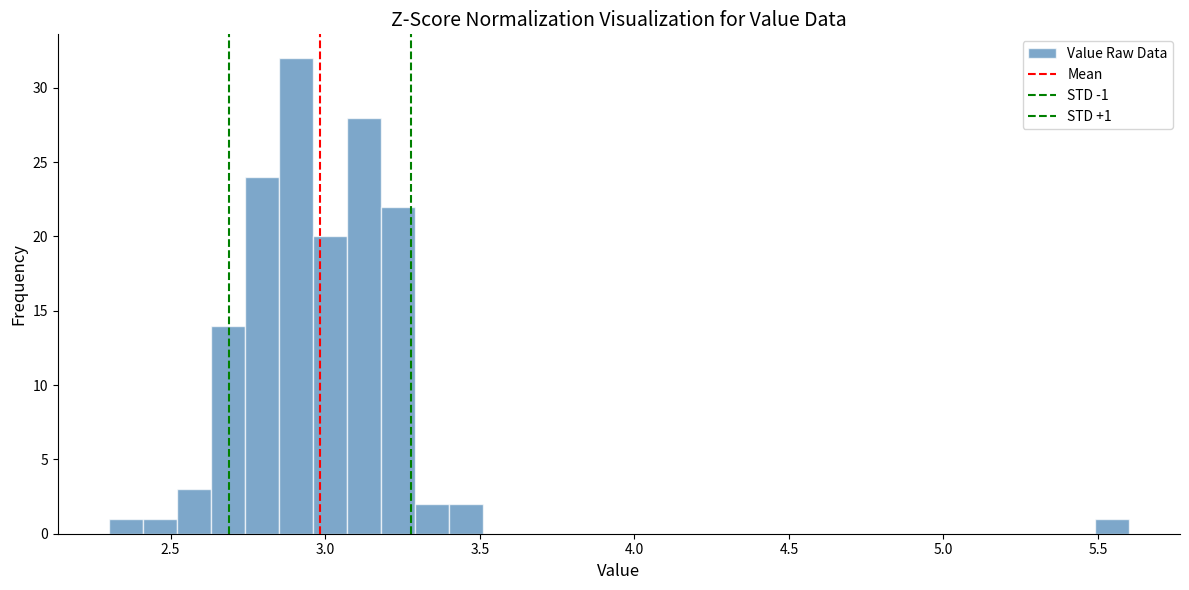

Around what value on the x-axis is the tallest bar? Give the approximate position of its centre, as read against the axis.

2.90